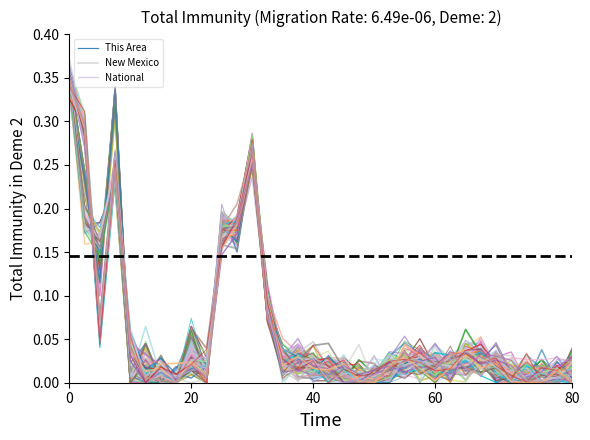

The value of This Area at 27 is 0.1. True or false?

False